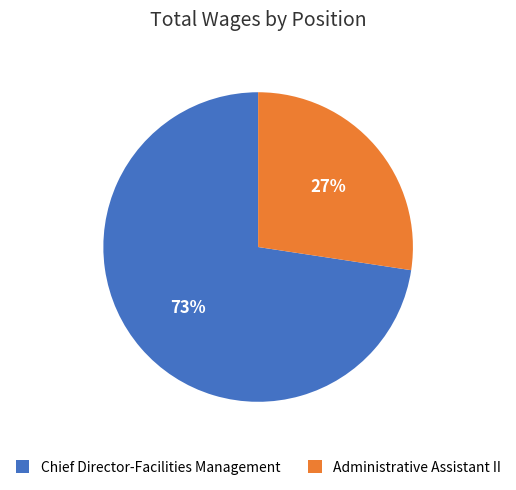

The Chief Director-Facilities Management slice represents 73% of the pie. True or false?

True